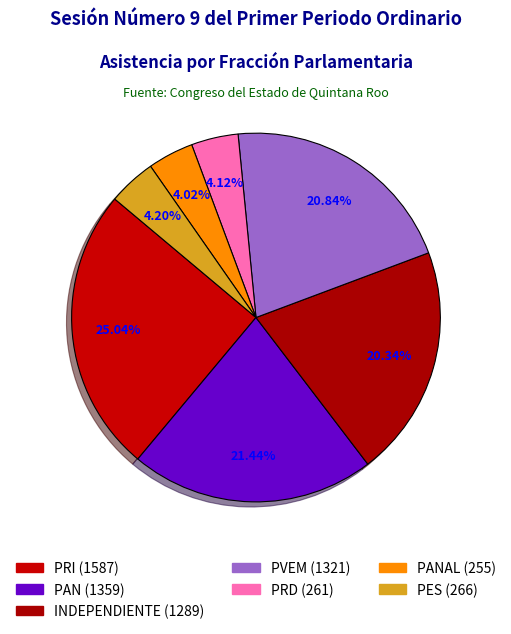

Count the number of slices in the pie.

7